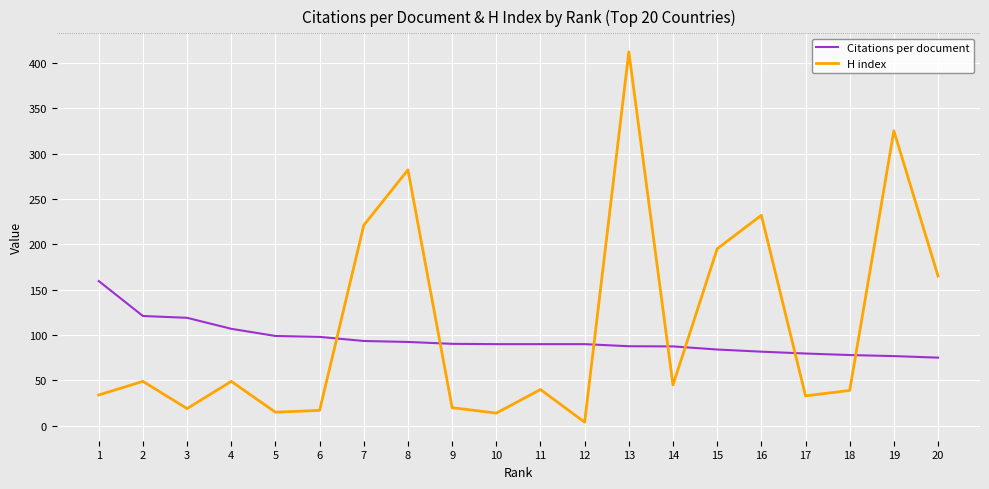

List the series in order of their peak value, highest first.

H index, Citations per document